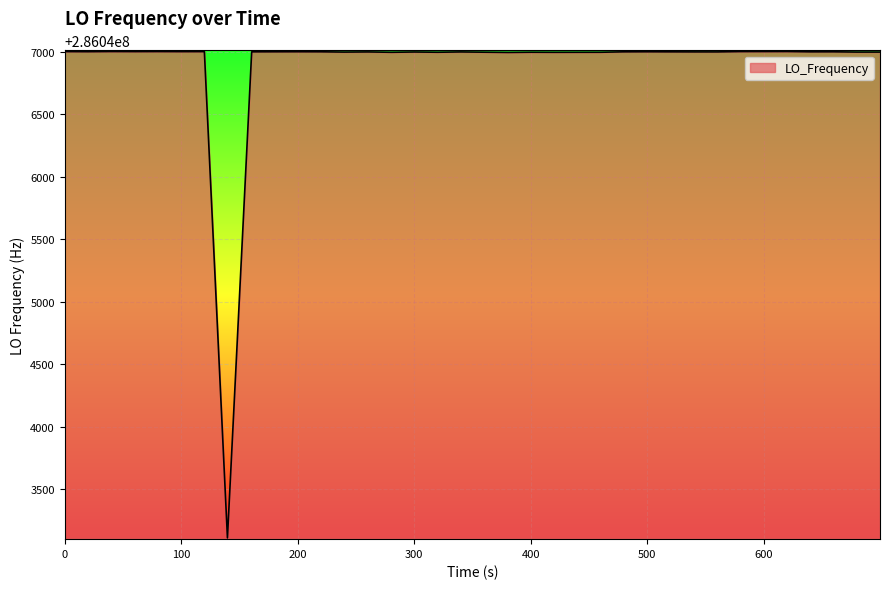

What is the maximum value shown in the chart?

286047002.8